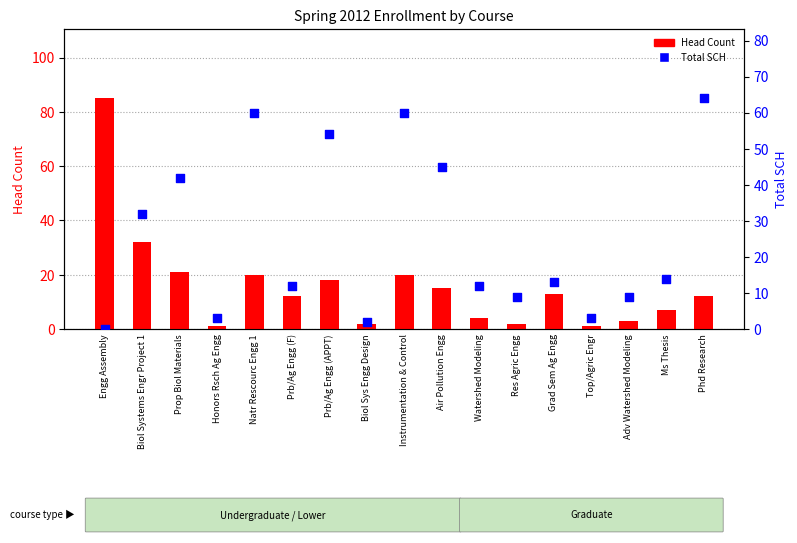

Which series has the widest spread of Y values?

Head Count